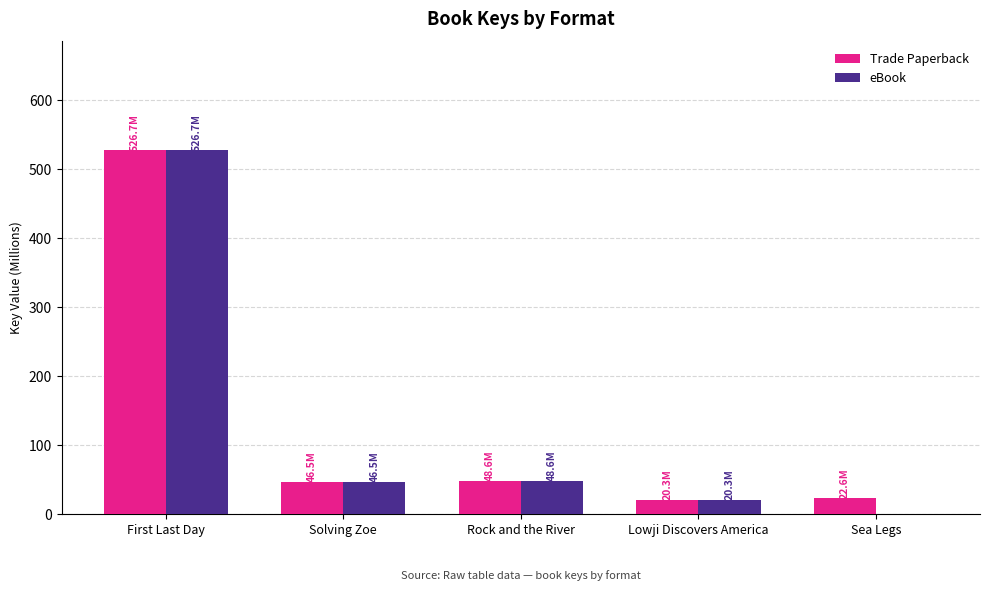

What are all the series names shown in the legend?

Trade Paperback, eBook